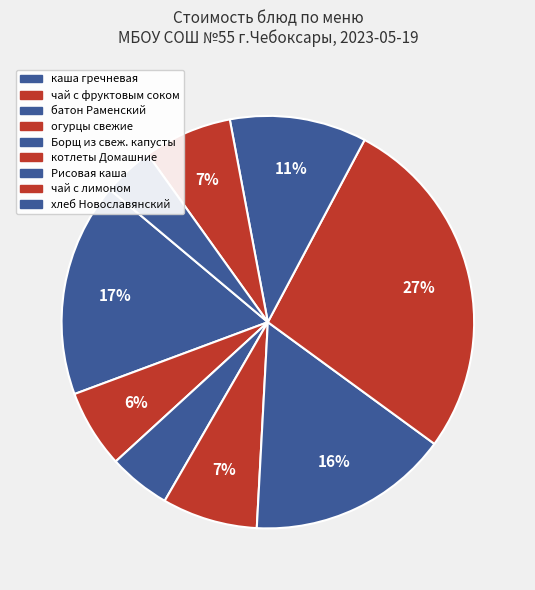

How many slices are in this pie chart?

9